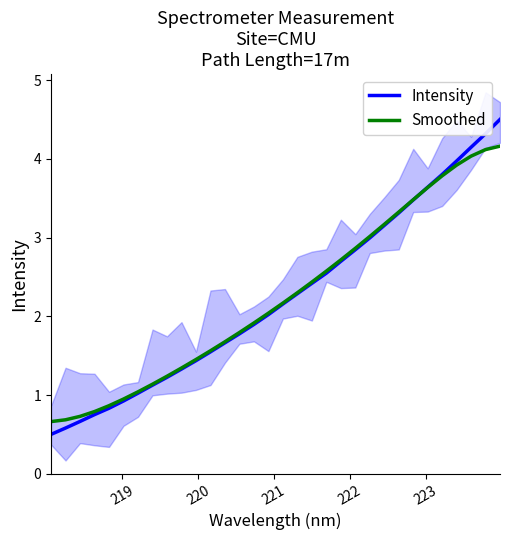

What is the maximum value for Intensity?

4.5